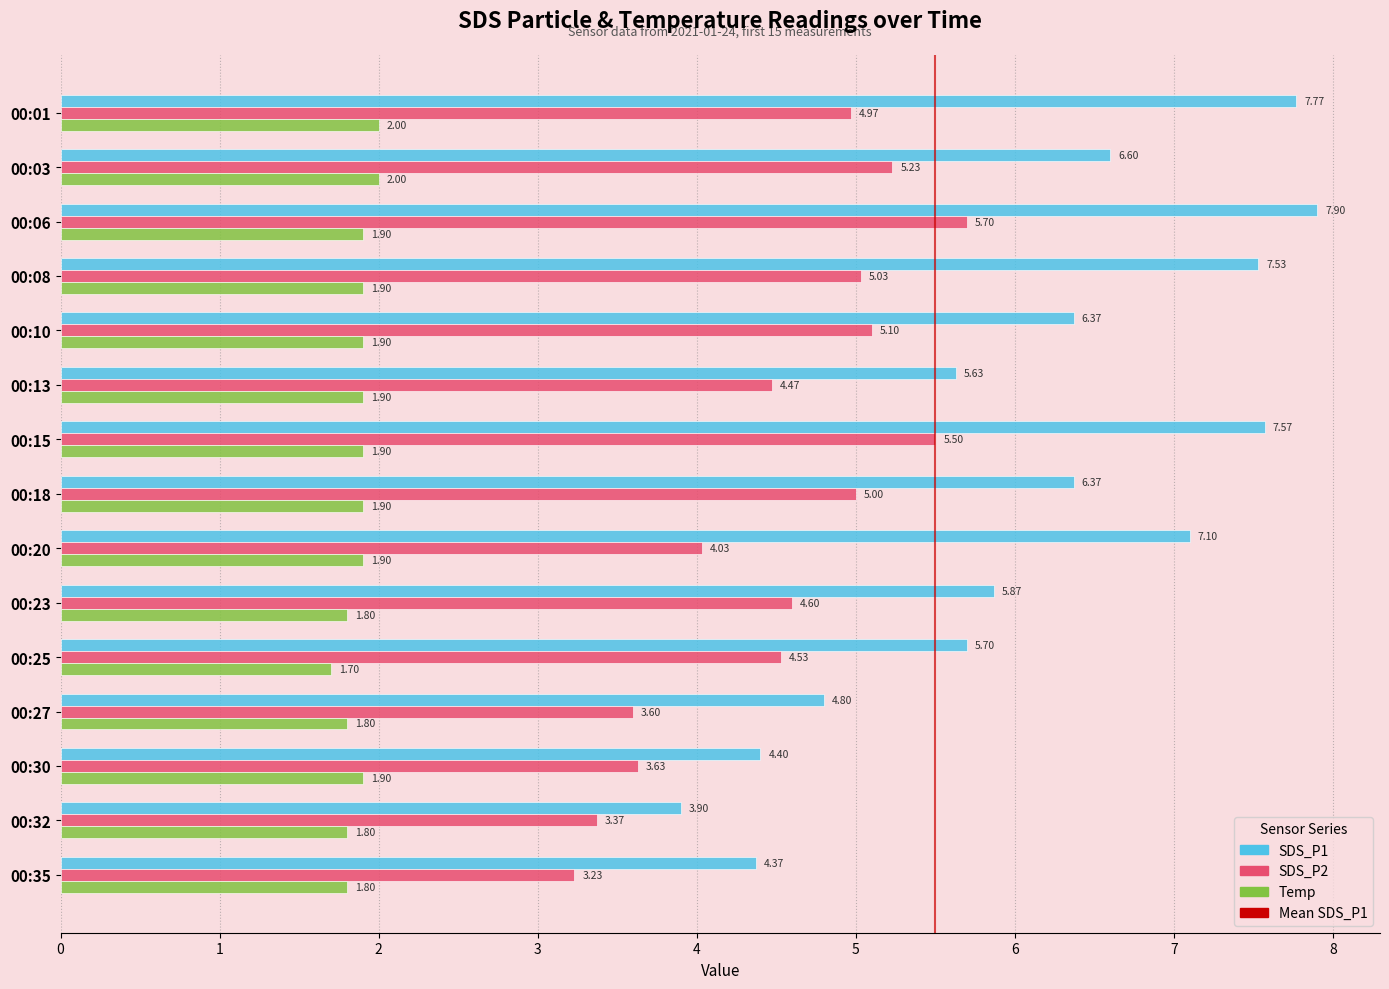

What is the sum of all Temp values?

28.1